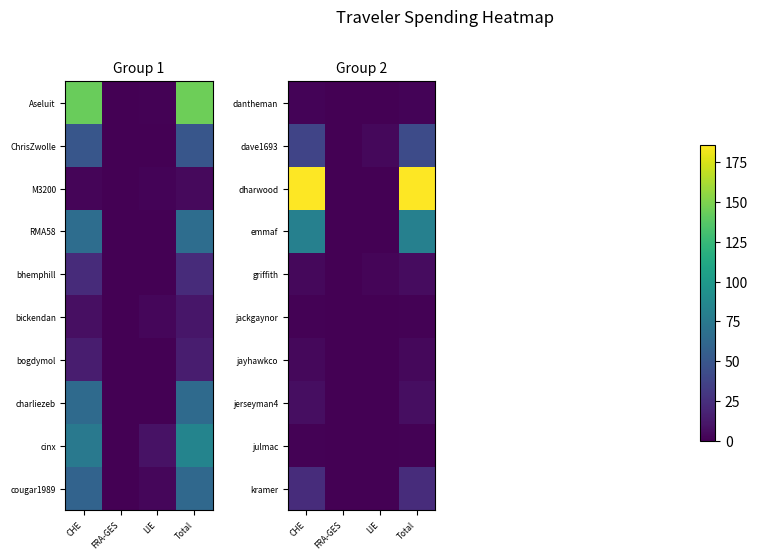

How many values in dave1693 are above zero?

3